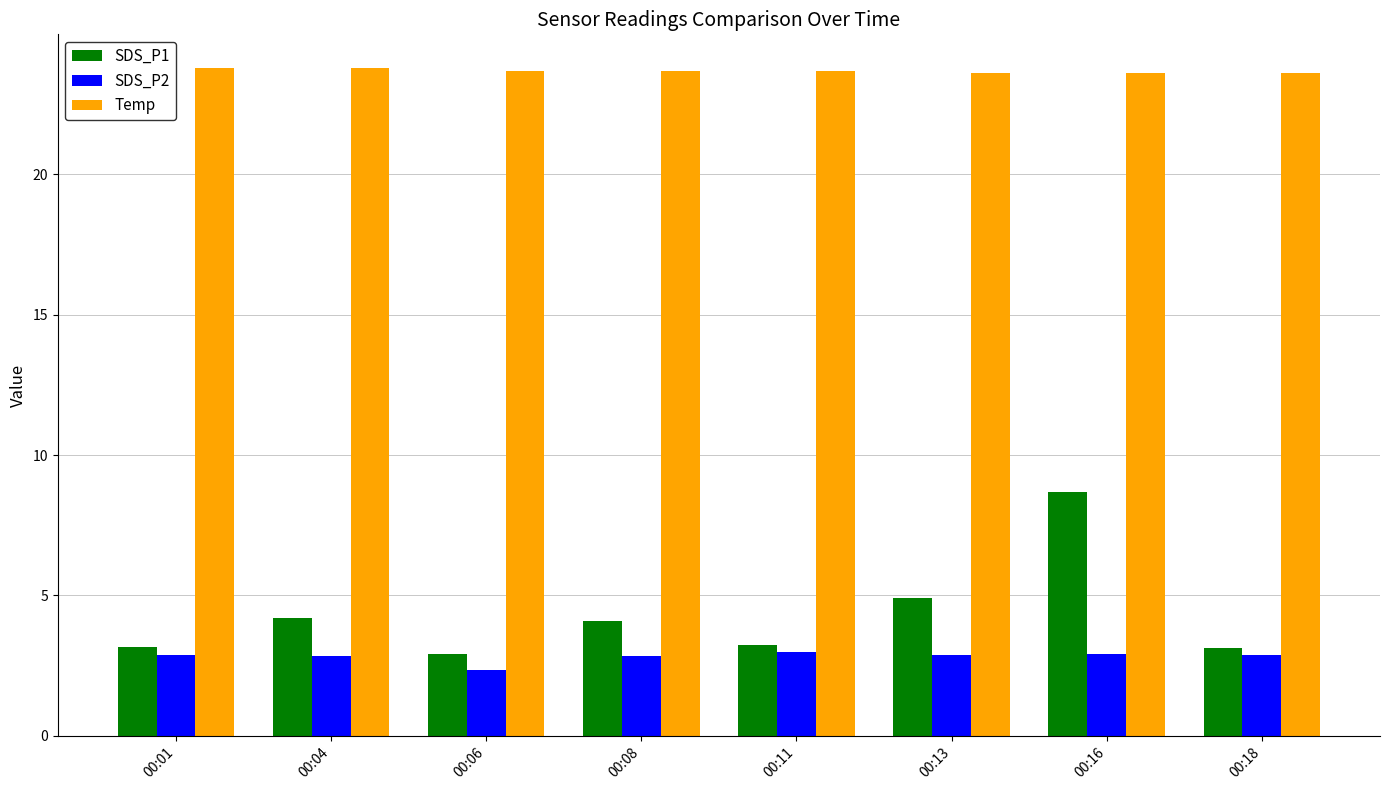

List the series in order of their peak value, highest first.

Temp, SDS_P1, SDS_P2